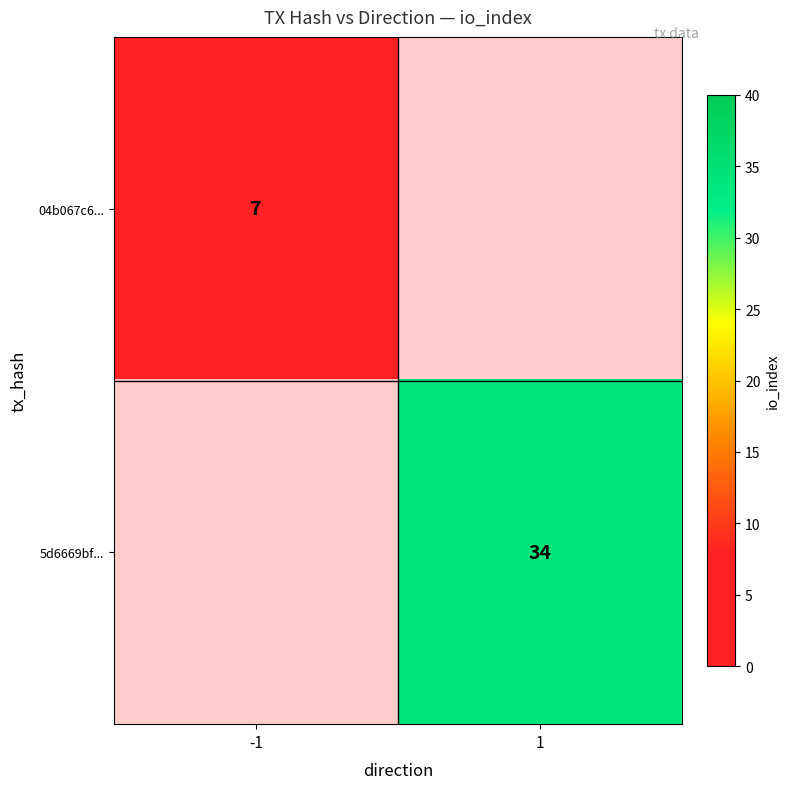

The value of 04b067c6... at -1 is 5. True or false?

False